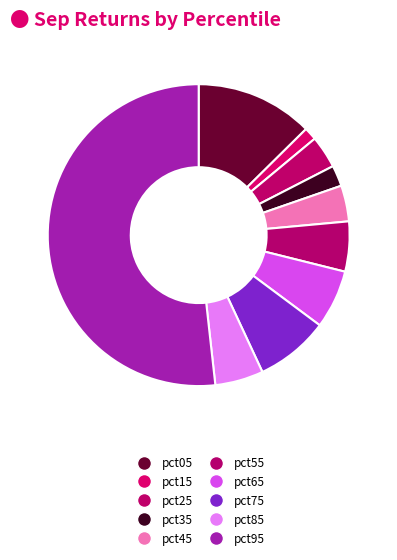

To the nearest percent, what percentage of the pie is pct55?

5%